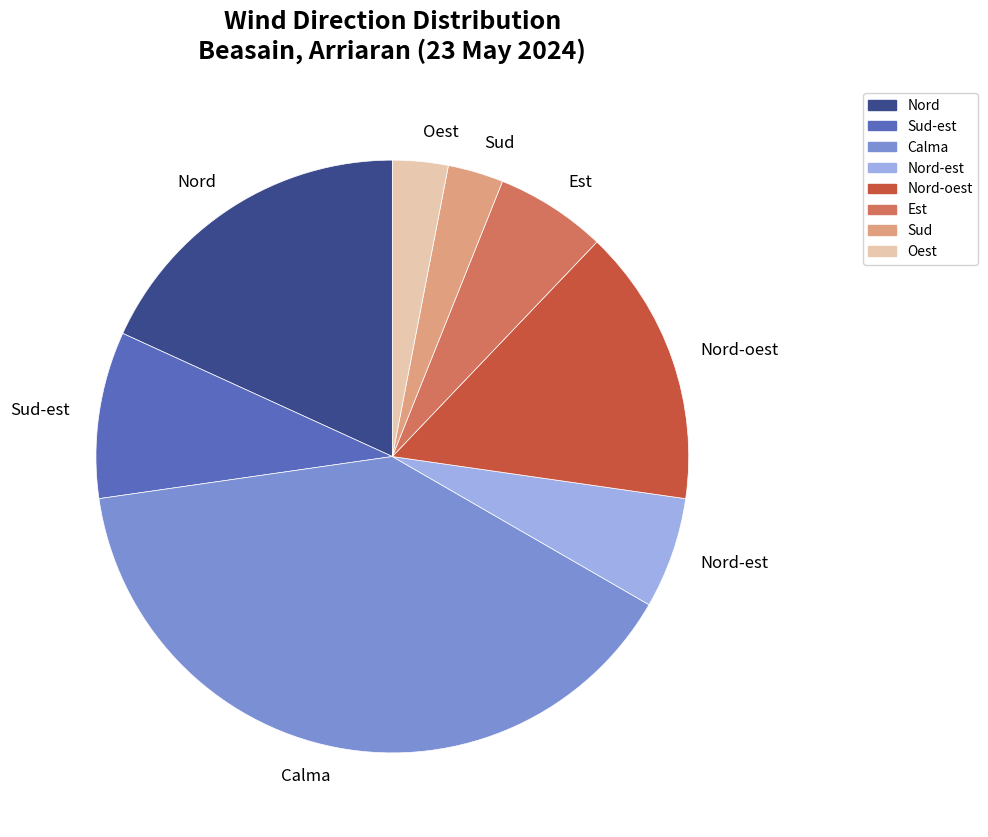

What is the ratio of the value at Sud-est to the value at Nord-est?

1.5